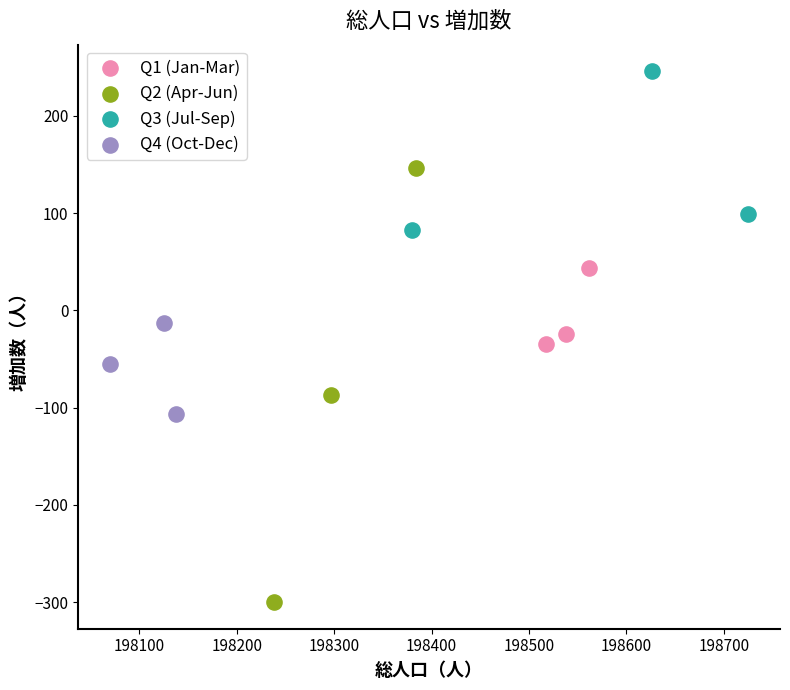

What are all the series names shown in the legend?

Q1 (Jan-Mar), Q2 (Apr-Jun), Q3 (Jul-Sep), Q4 (Oct-Dec)